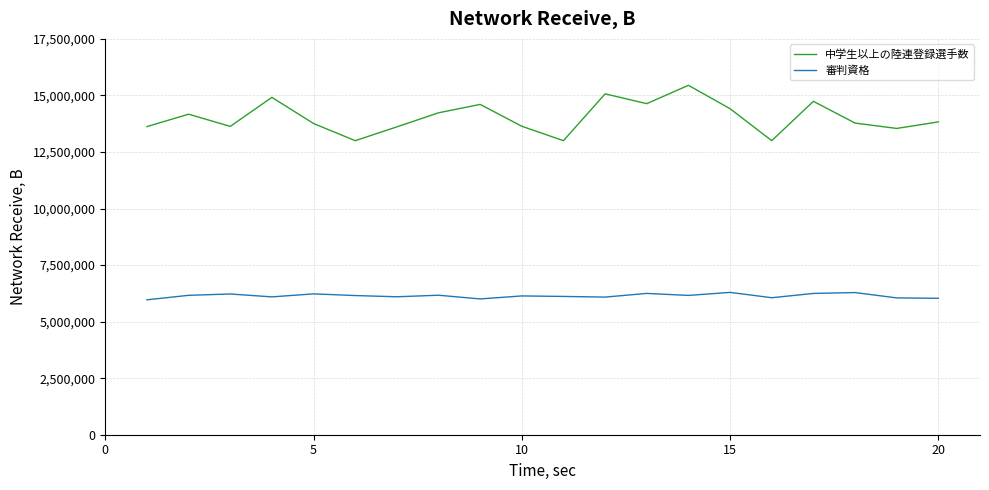

What is the minimum value shown in the chart?

5964820